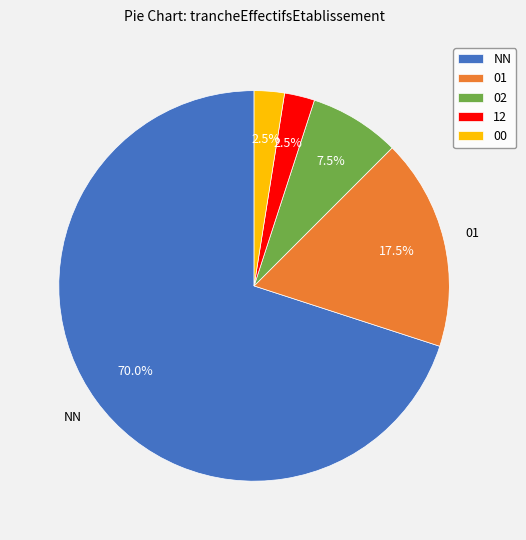

Does any single category account for the majority?

Yes